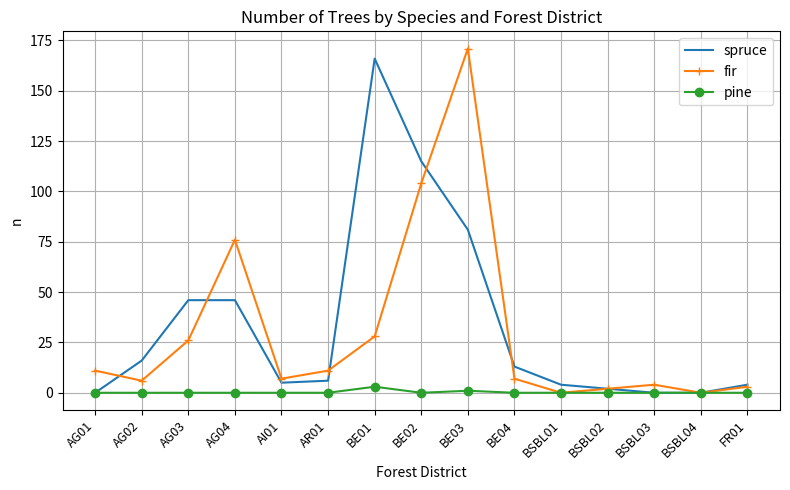

What is the difference between the fir values at AG04 and BSBL02?

74